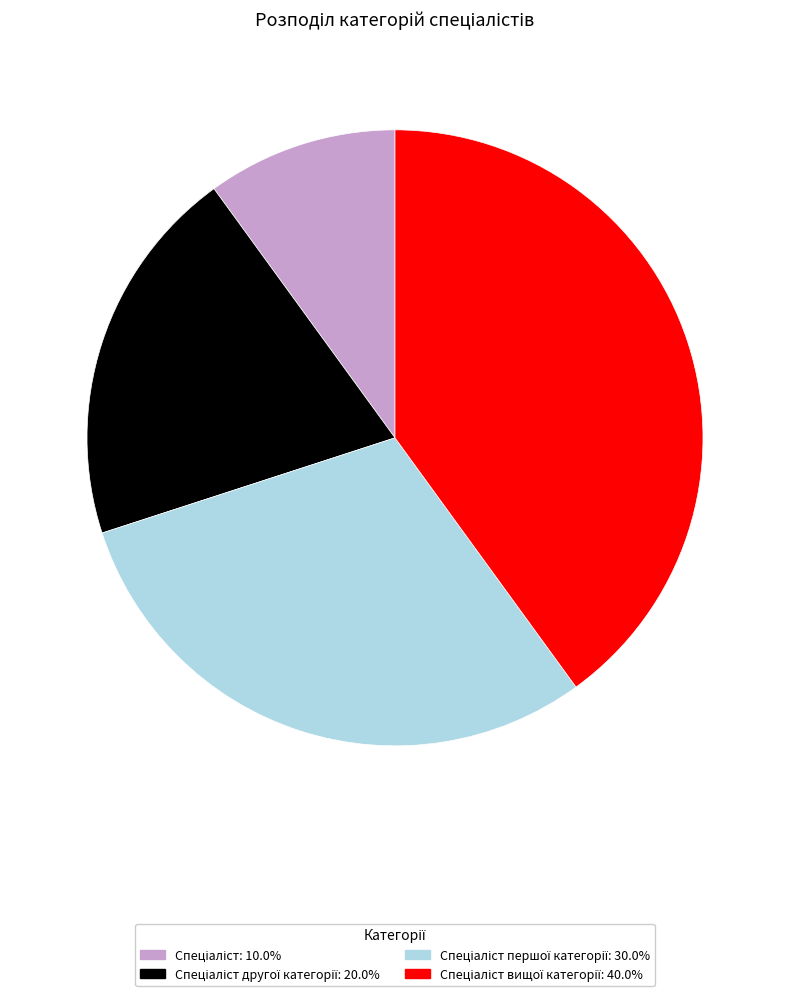

Does any single category account for the majority?

No